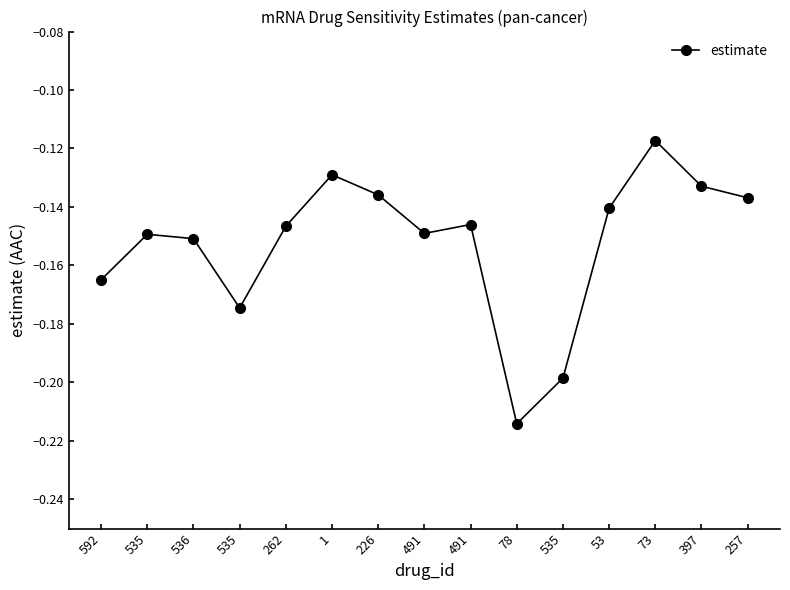

What is the label of the 3rd point from the right?

73